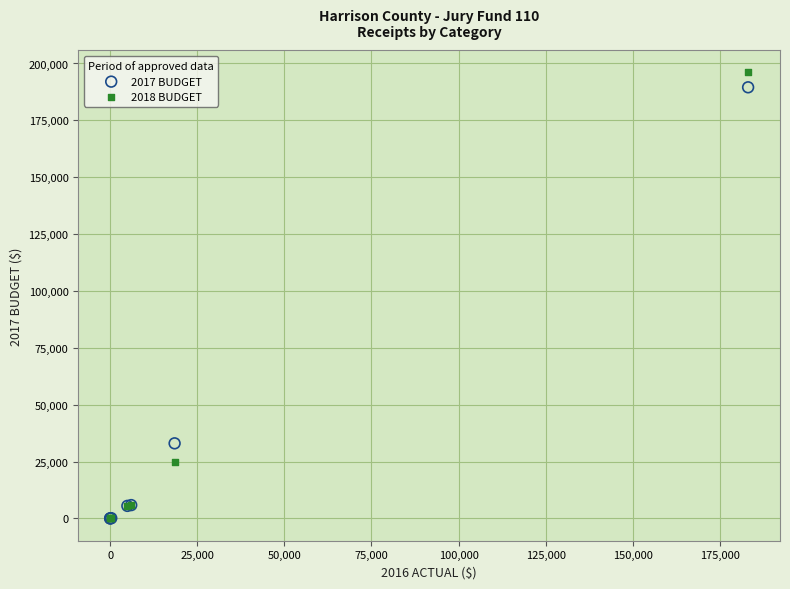

Across all series, what Y value is closest to 98041?

33000.0